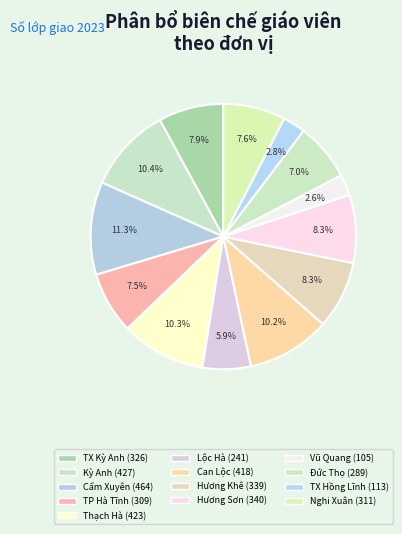

How many segments does this pie chart have?

13